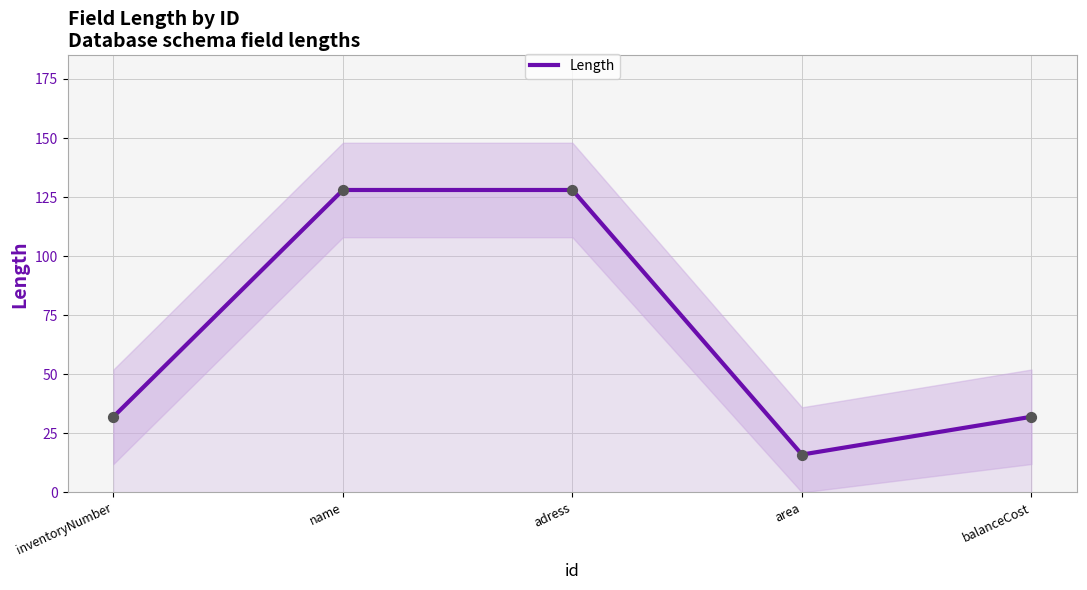

Approximately how many times larger is the value at inventoryNumber compared to adress?

0.2